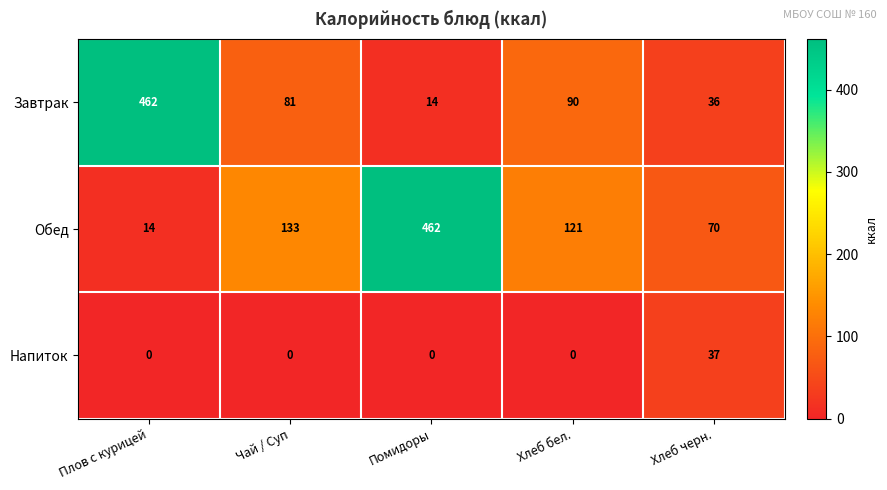

Is the value of Обед at Помидоры greater than the value of Напиток at Хлеб бел.?

Yes